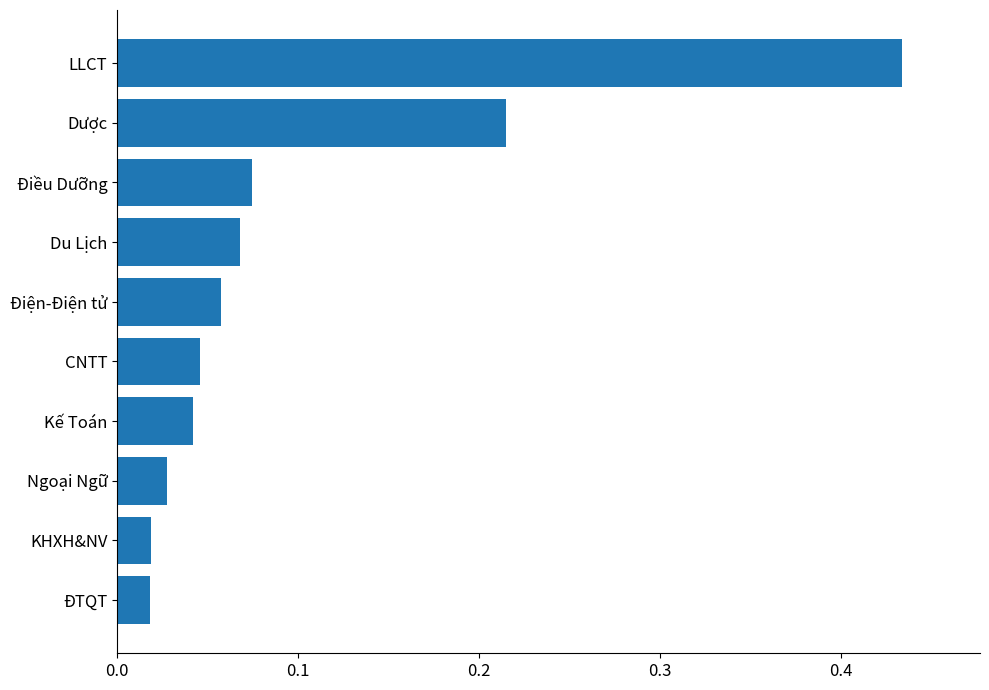

Which has a higher value, Du Lịch or Điện-Điện tử?

Du Lịch